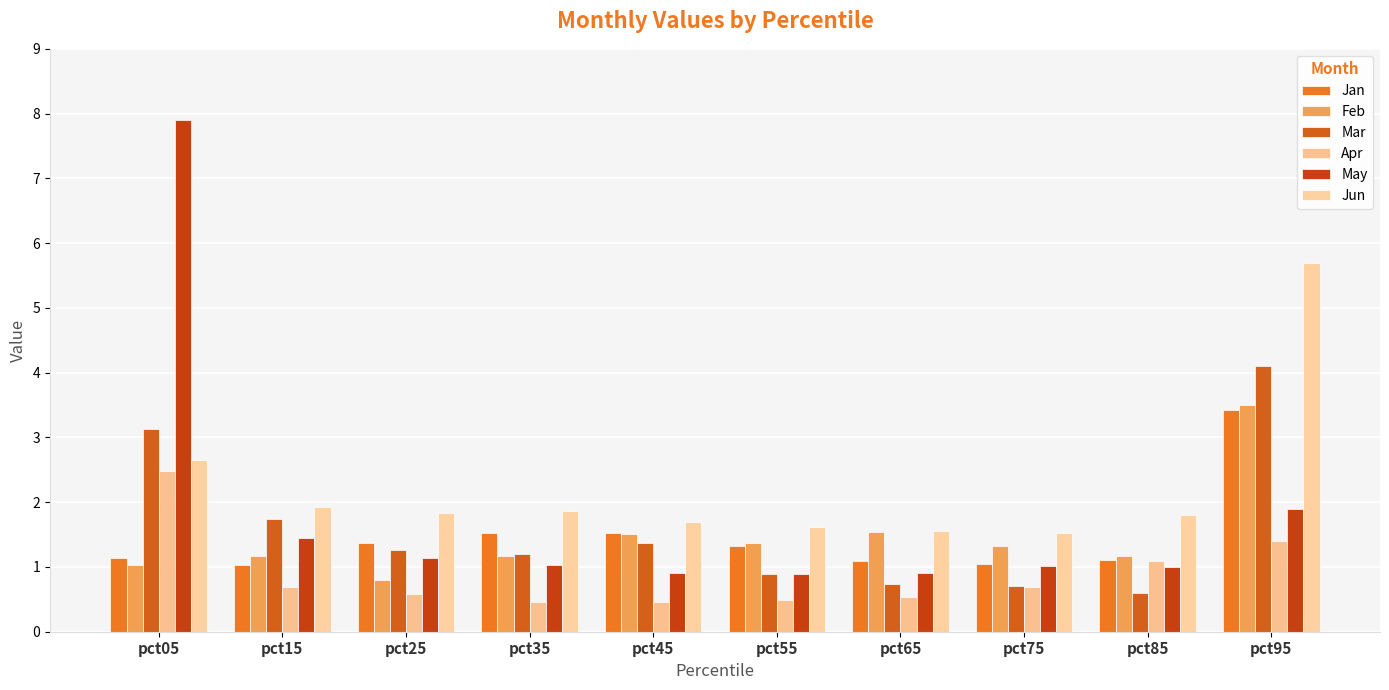

What is the difference between the maximum and minimum values in the Feb series?

2.7